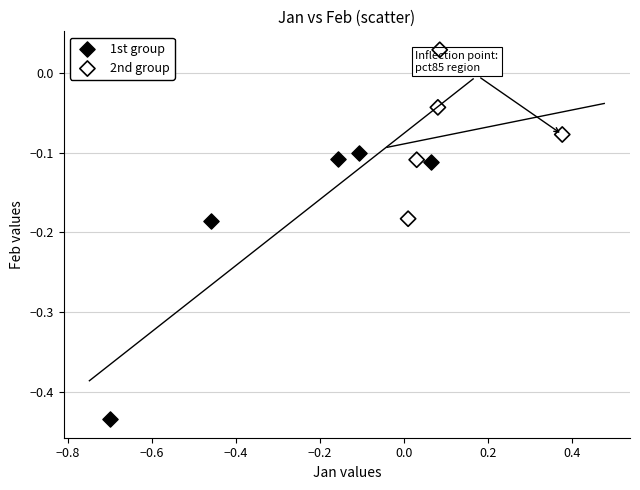

Which series reaches the minimum Y coordinate?

1st group